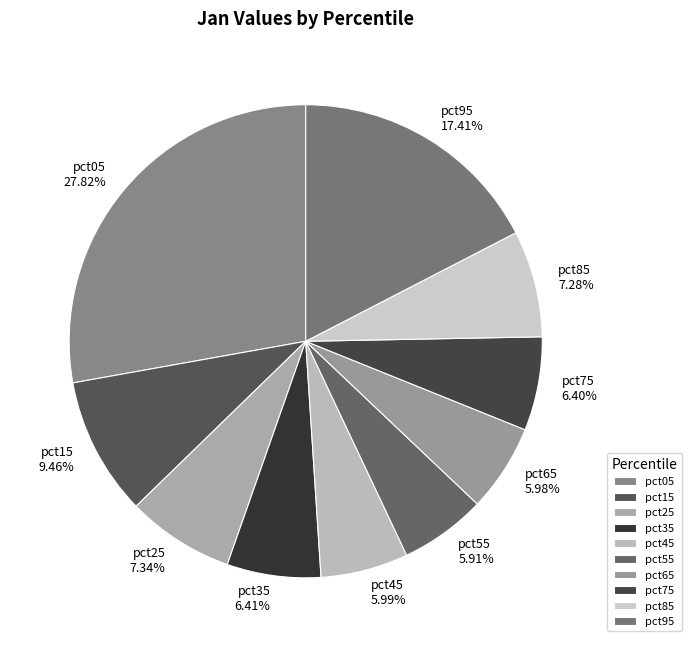

Do pct75 6.40% and pct15 9.46% together represent more than half of the pie?

No